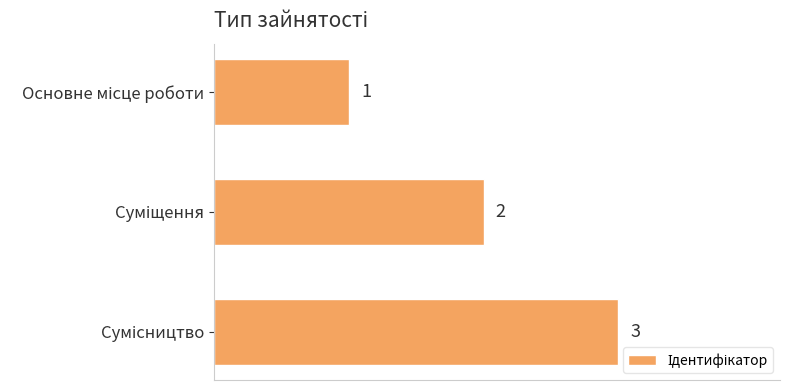

Count the values in the range 1 to 3.

3